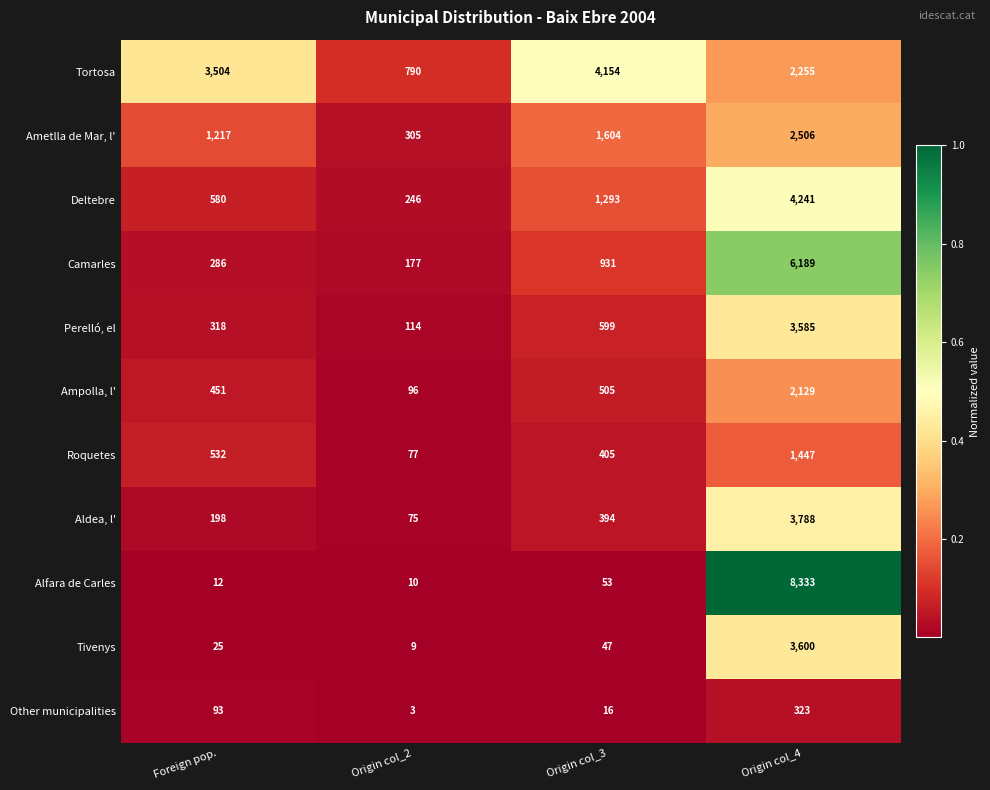

Count the Ametlla de Mar, l' values in the range 1217 to 2506.

3